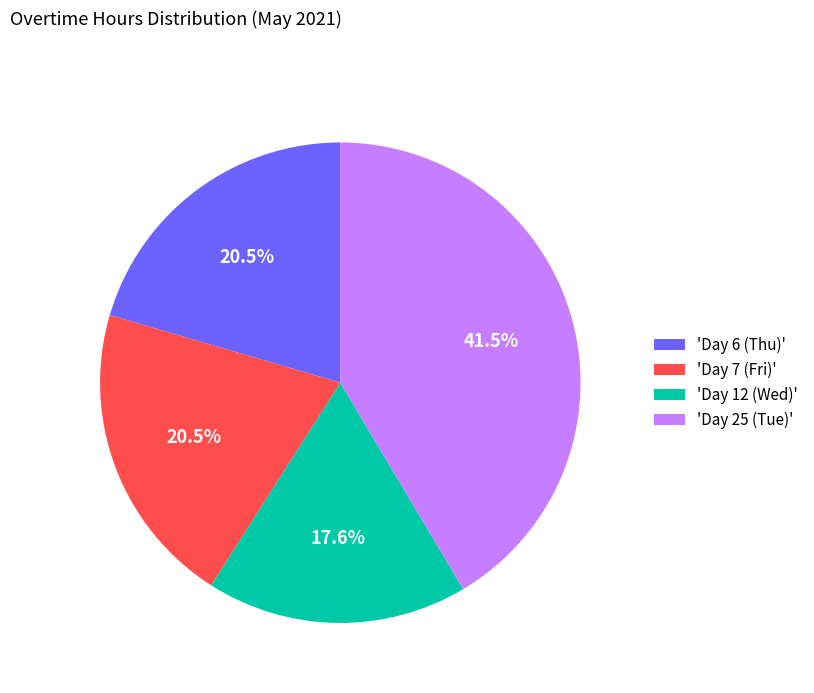

Which slice is the smallest?

'Day 12 (Wed)'